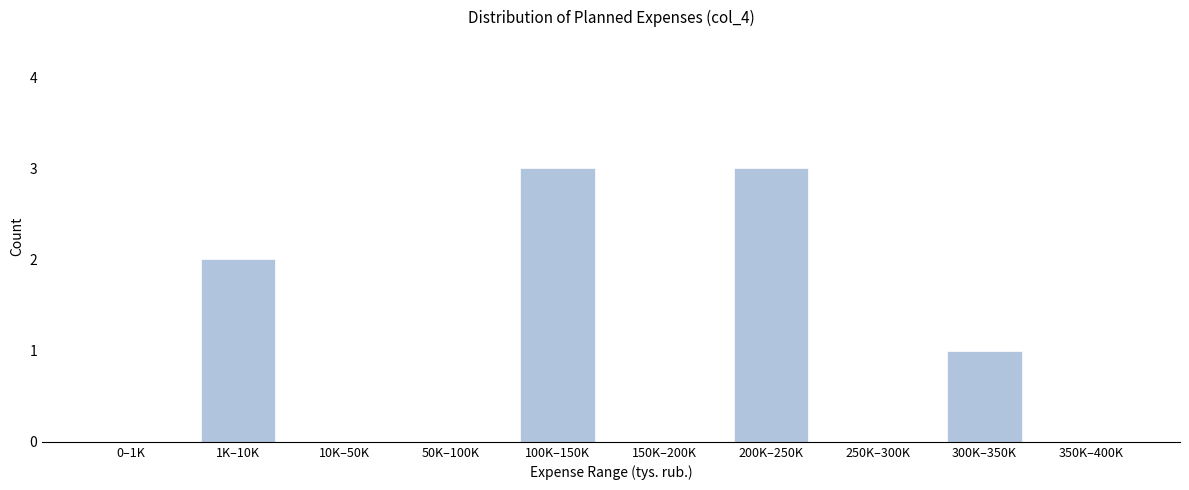

Reading left to right, transcribe all the data shown in this chart.

0–1K=0	1K–10K=2	10K–50K=0	50K–100K=0	100K–150K=3	150K–200K=0	200K–250K=3	250K–300K=0	300K–350K=1	350K–400K=0